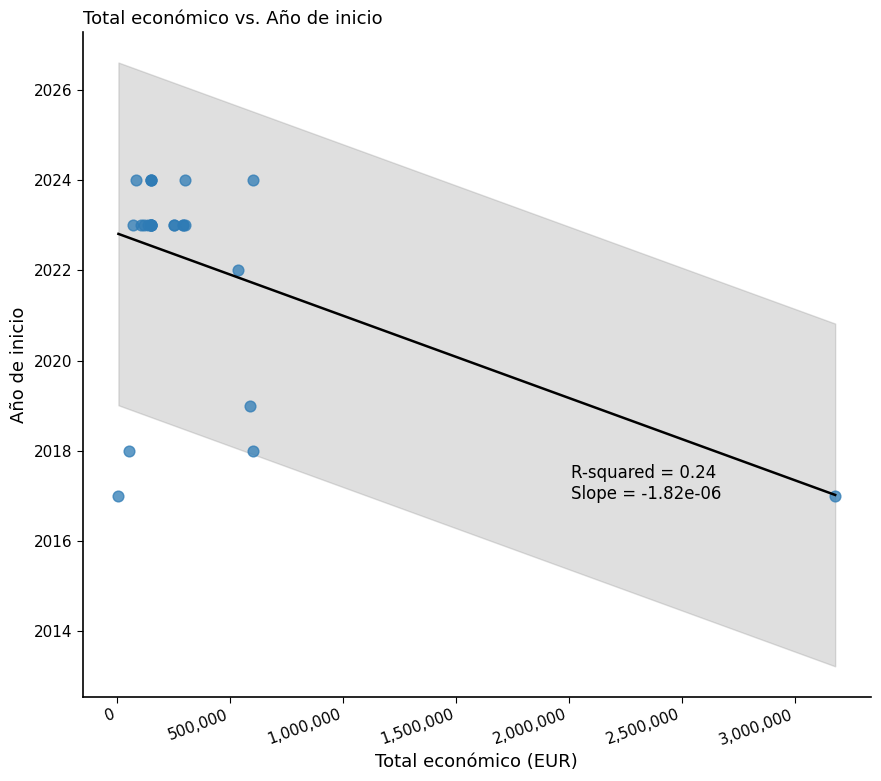

What Y value in the scatter plot is closest to 2020?

2019